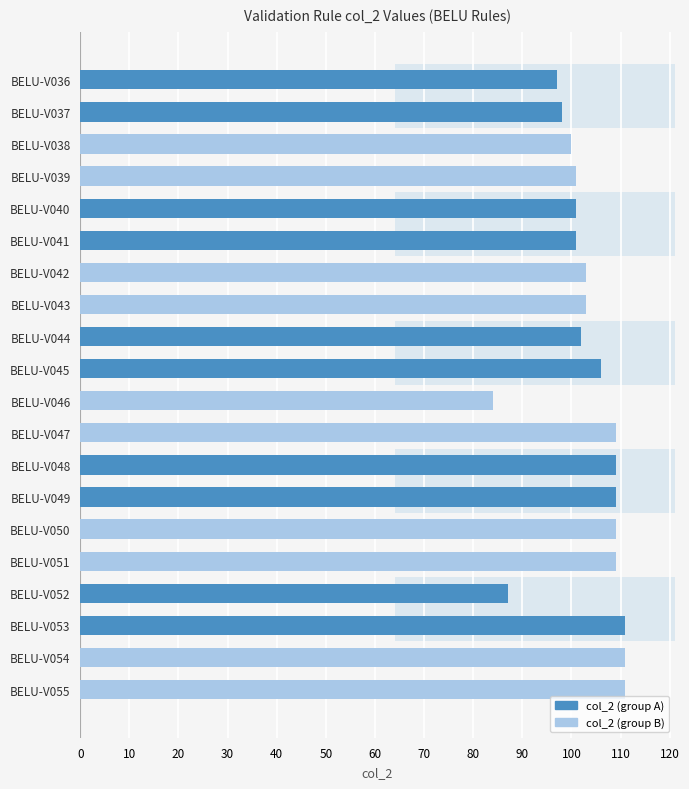

How many data points does each series have?

20